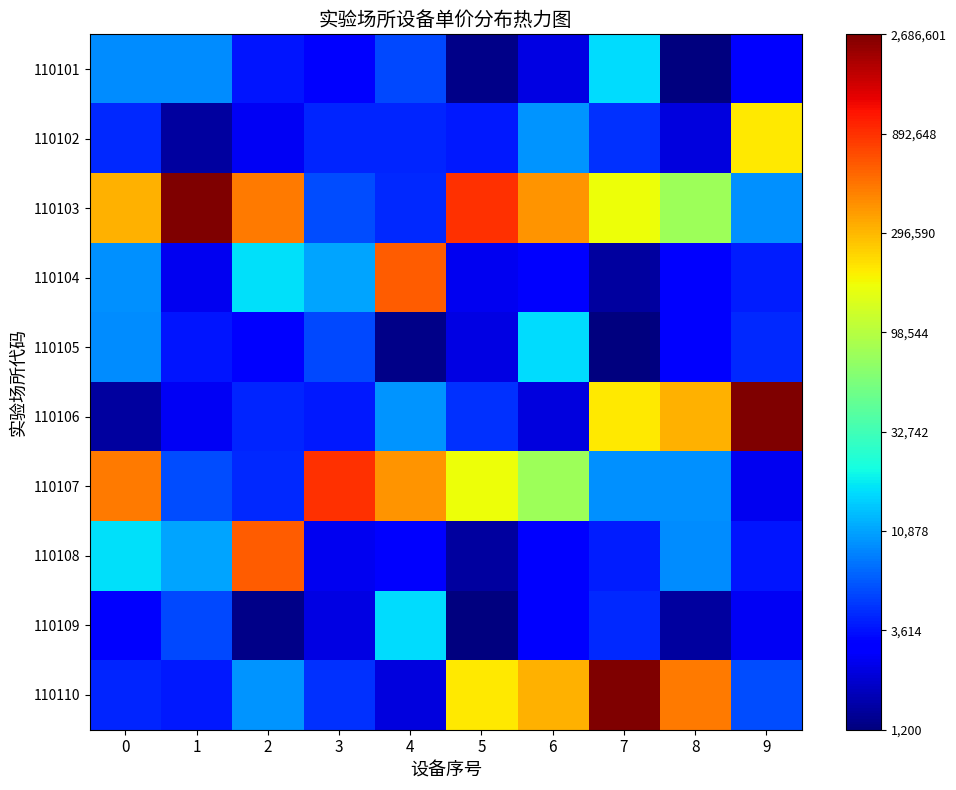

Which series has the largest total across all categories?

110103